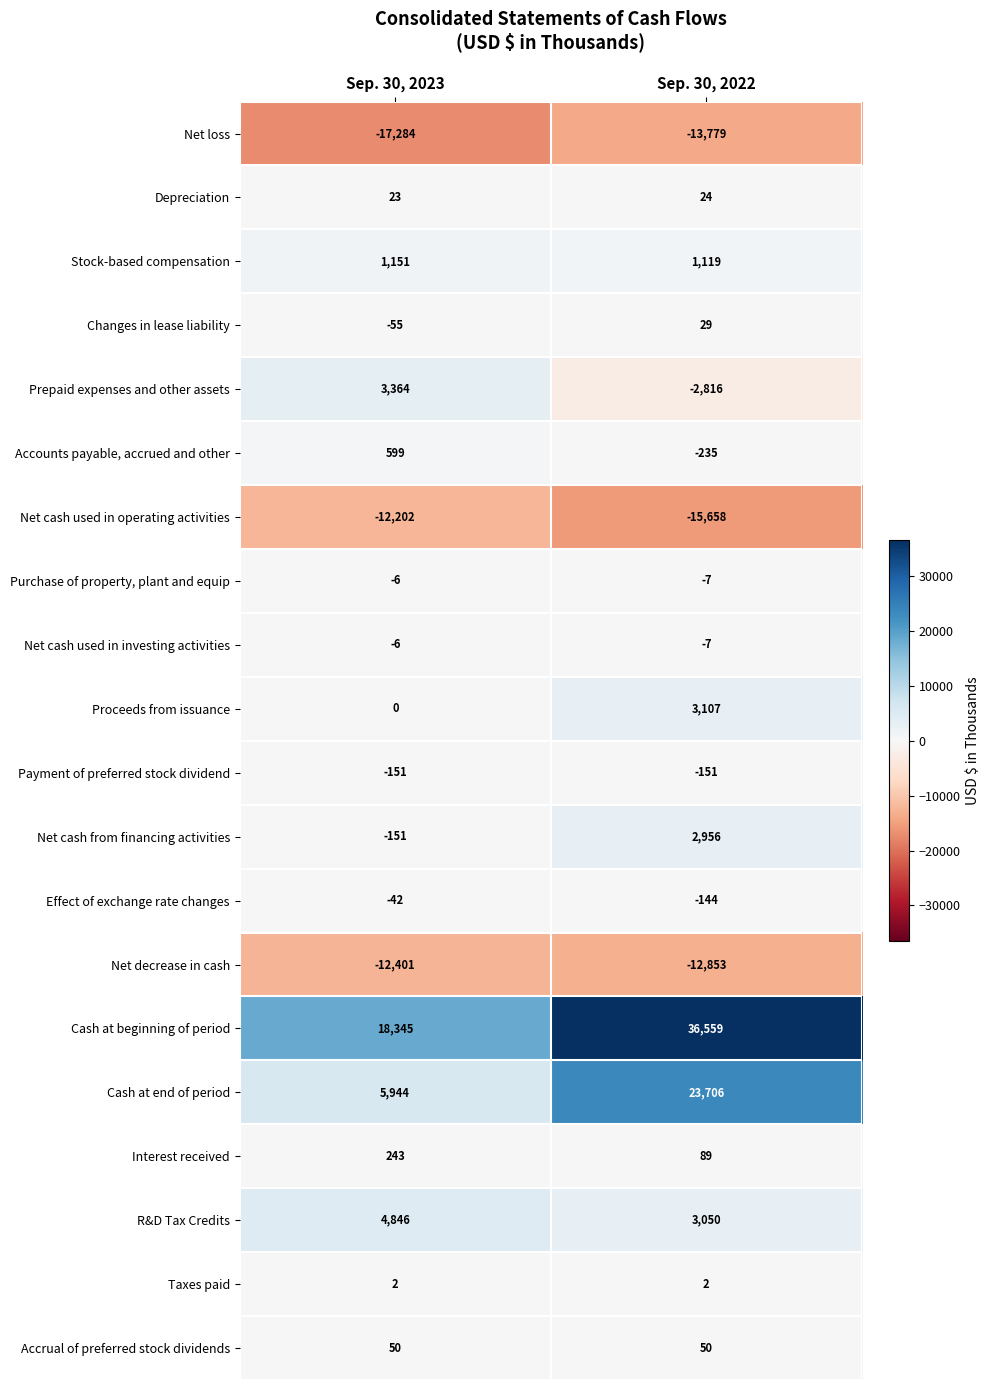

Read the Accrual of preferred stock dividends value at Sep. 30, 2023.

50